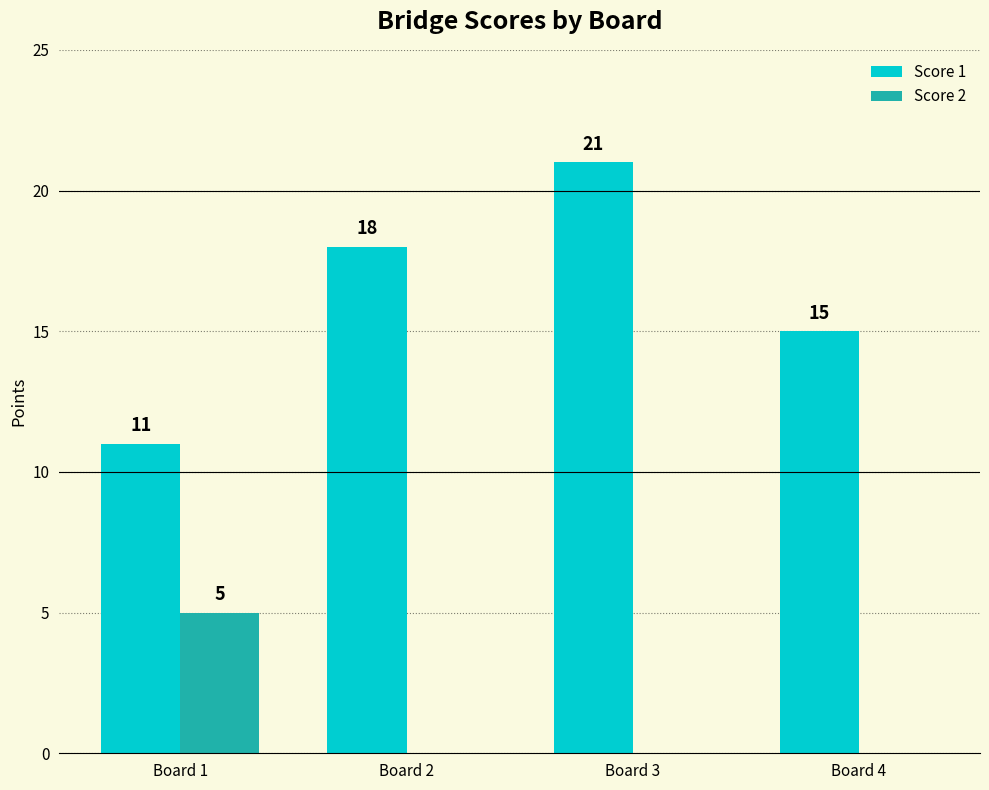

Is the value of Score 1 at Board 2 greater than the value of Score 2 at Board 3?

Yes